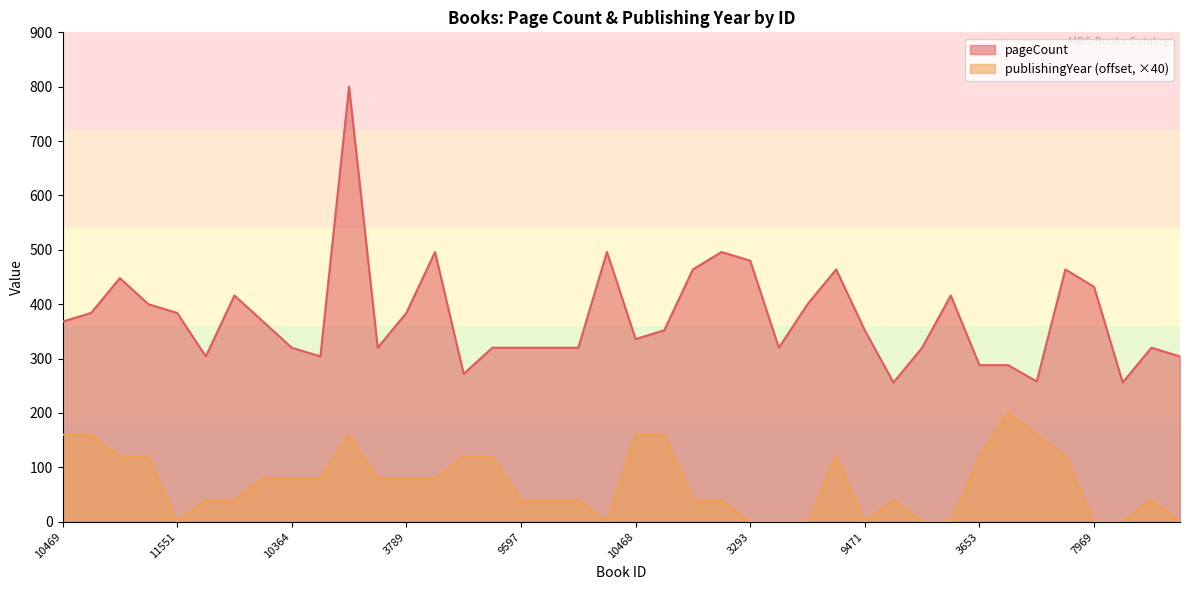

Rank the series at 9471 from highest to lowest value.

pageCount, publishingYear (offset, ×40)